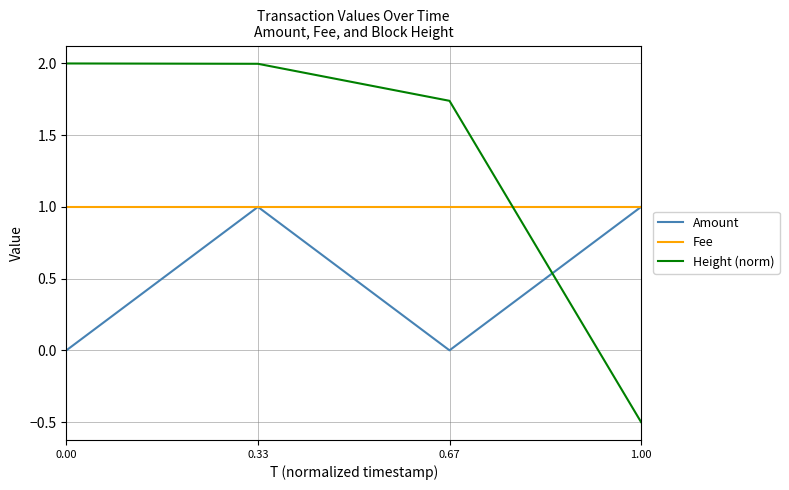

True or false: Height (norm) has a value of -0.5 at 1.00.

True